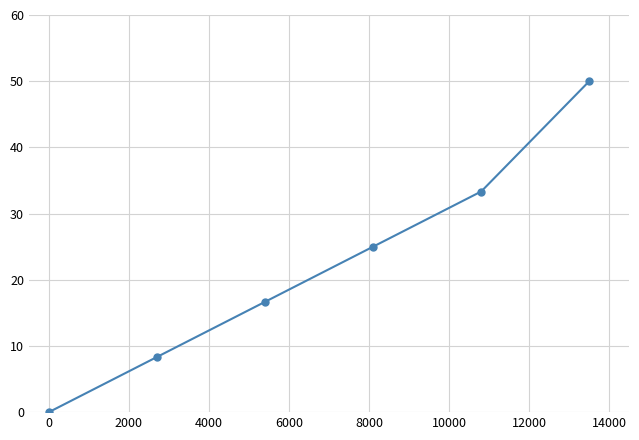

What is the sum of all values?

133.3